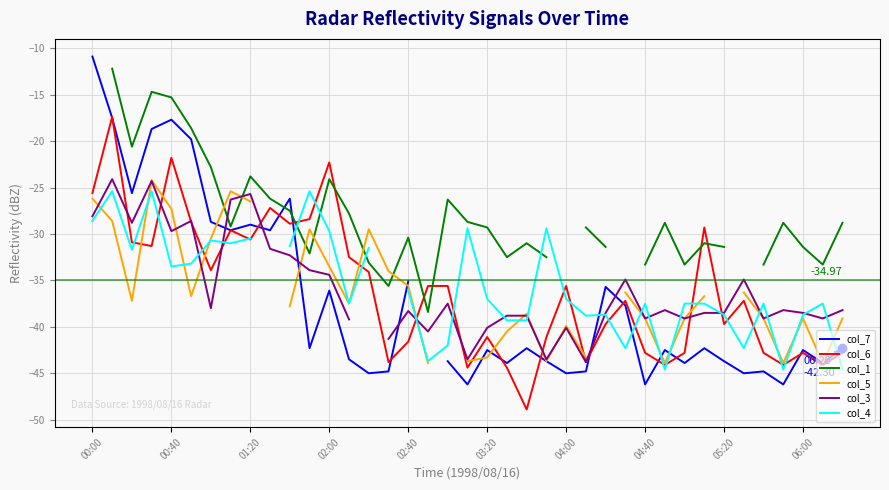

The col_4 series shows -10.7 at 02:40. True or false?

False